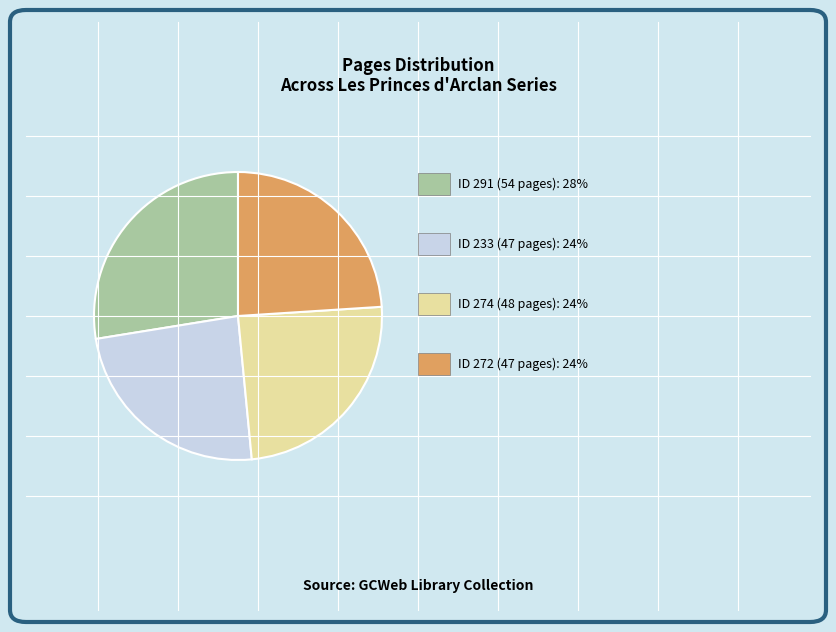

Is there a majority slice in this chart?

No